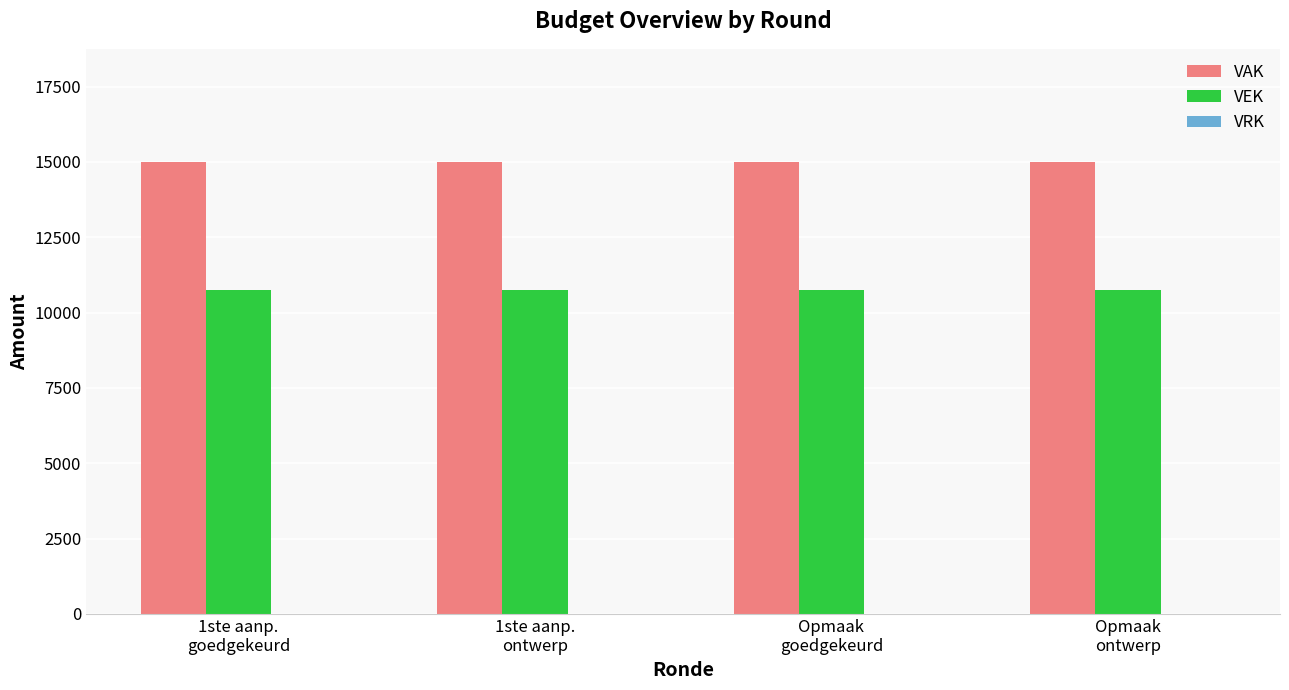

What is the average value of the VAK series?

15000